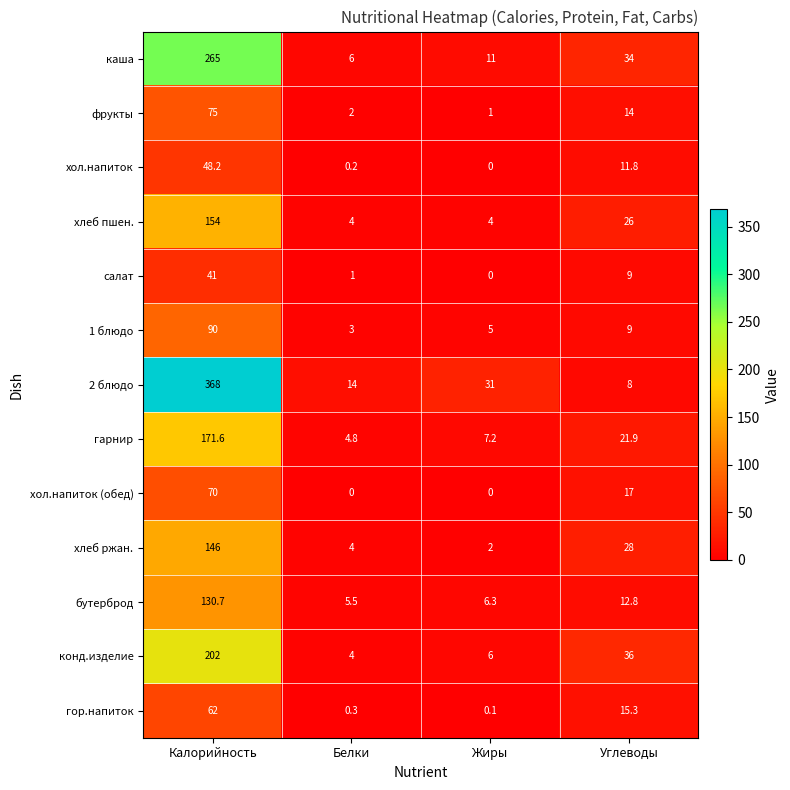

What value does the 2 блюдо series have at Жиры?

31.0